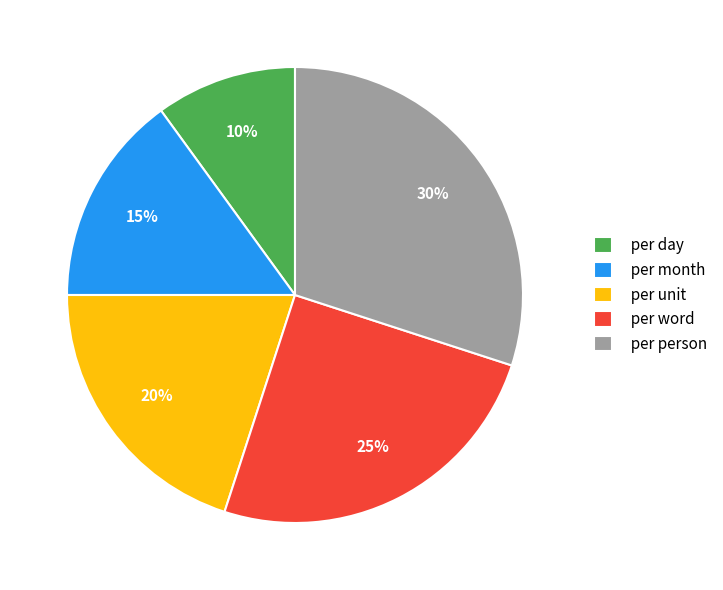

Rank the categories by value from highest to lowest.

per person, per word, per unit, per month, per day